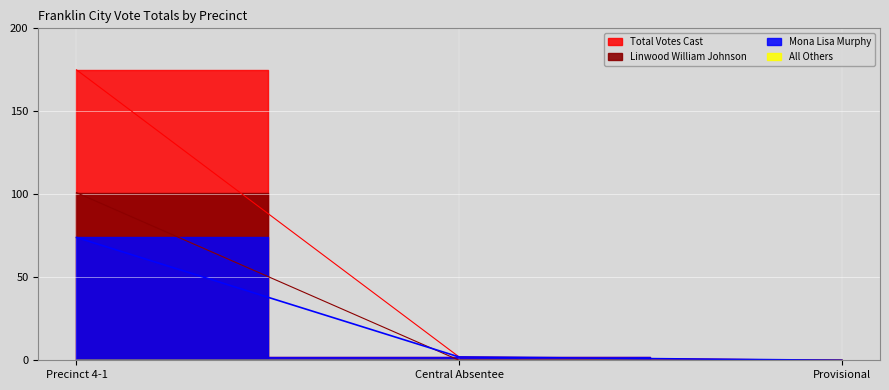

Between Precinct 4-1 and Central Absentee, which series saw the biggest shift?

Total Votes Cast